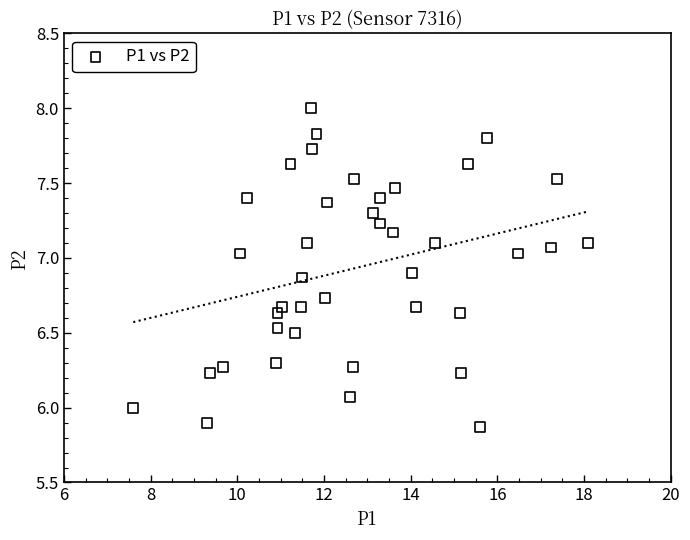

What is the range of Y values (max minus min)?

2.1